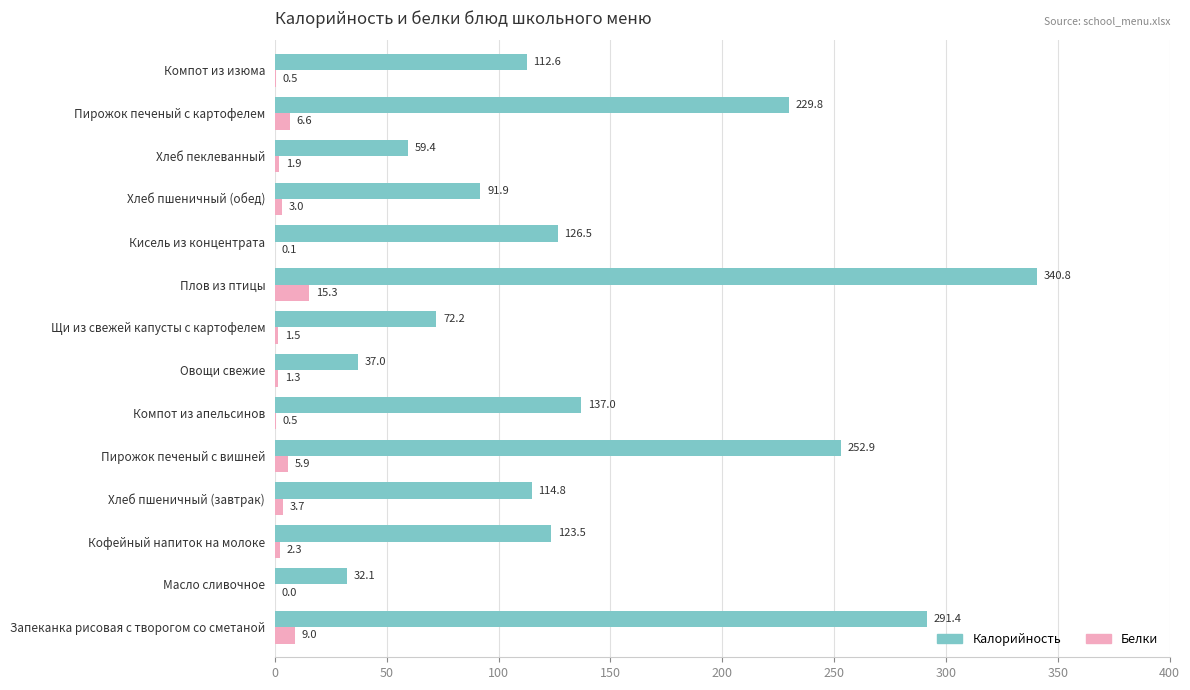

What is the sum of all Белки values?

51.6